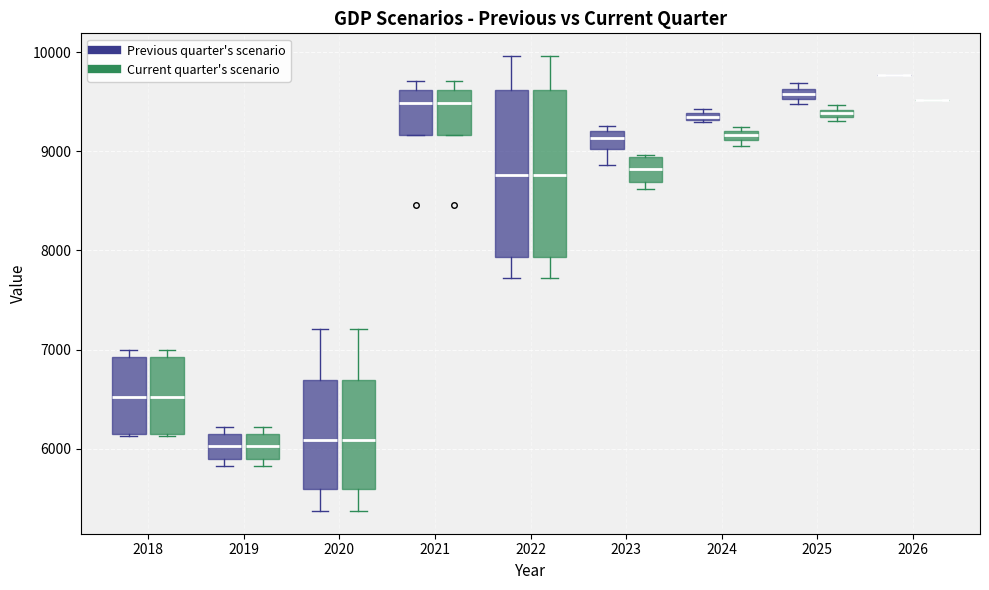

Where is the lower edge of the box for 2025 (Current quarter's scenario) on the y-axis? The values are not printed on the chart, so give them approximately, as read against the axis.

9300